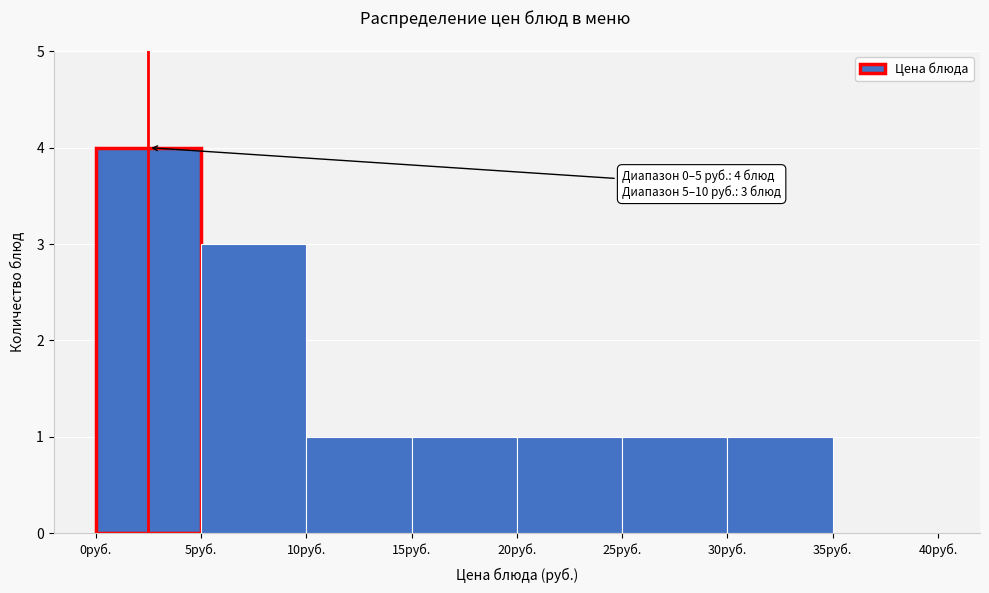

Over which range of the x-axis is the bar tallest?

0 to 5